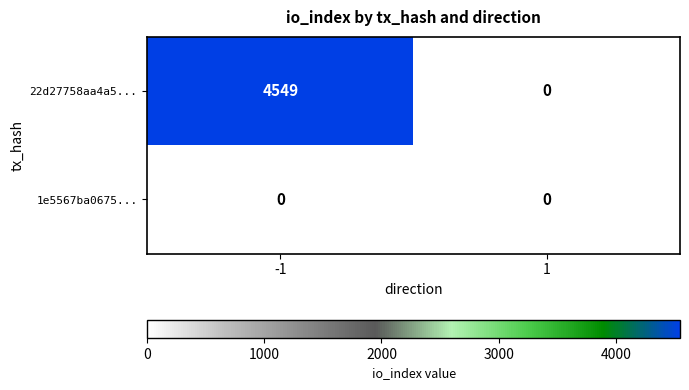

Between -1 and 1, which series saw the biggest shift?

22d27758aa4a5...